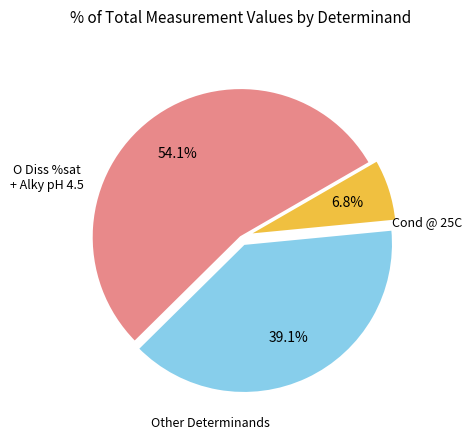

How many slices are in this pie chart?

3